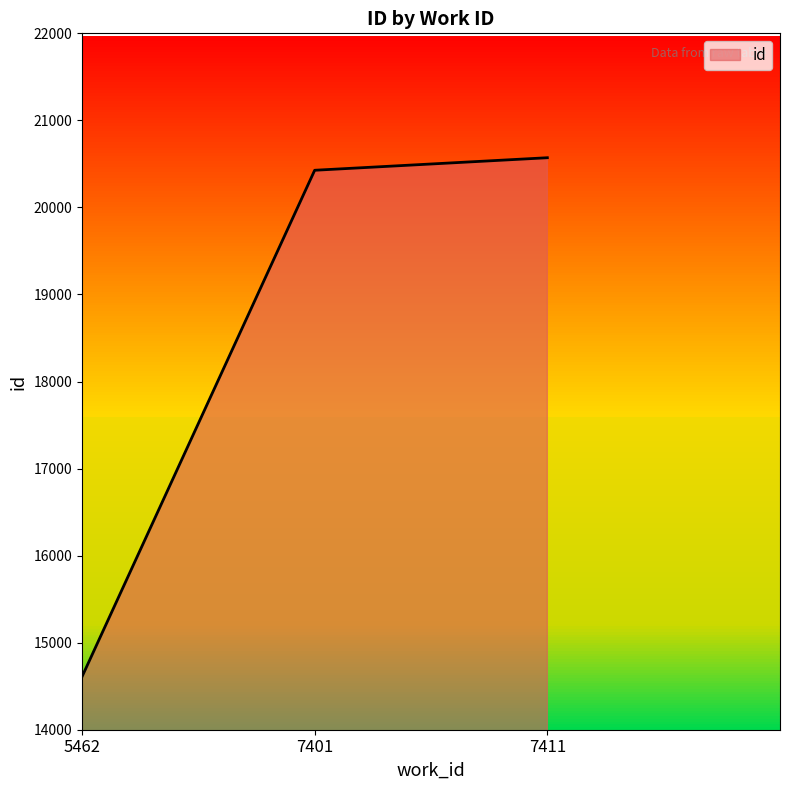

What is the value of the 2nd point from the left?

20427